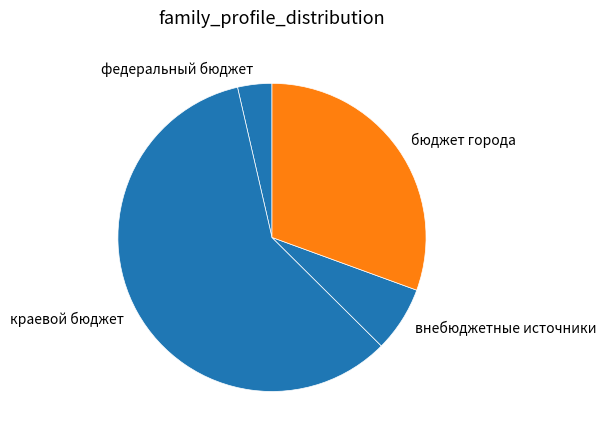

Combined, do краевой бюджет and федеральный бюджет account for over 50%?

Yes